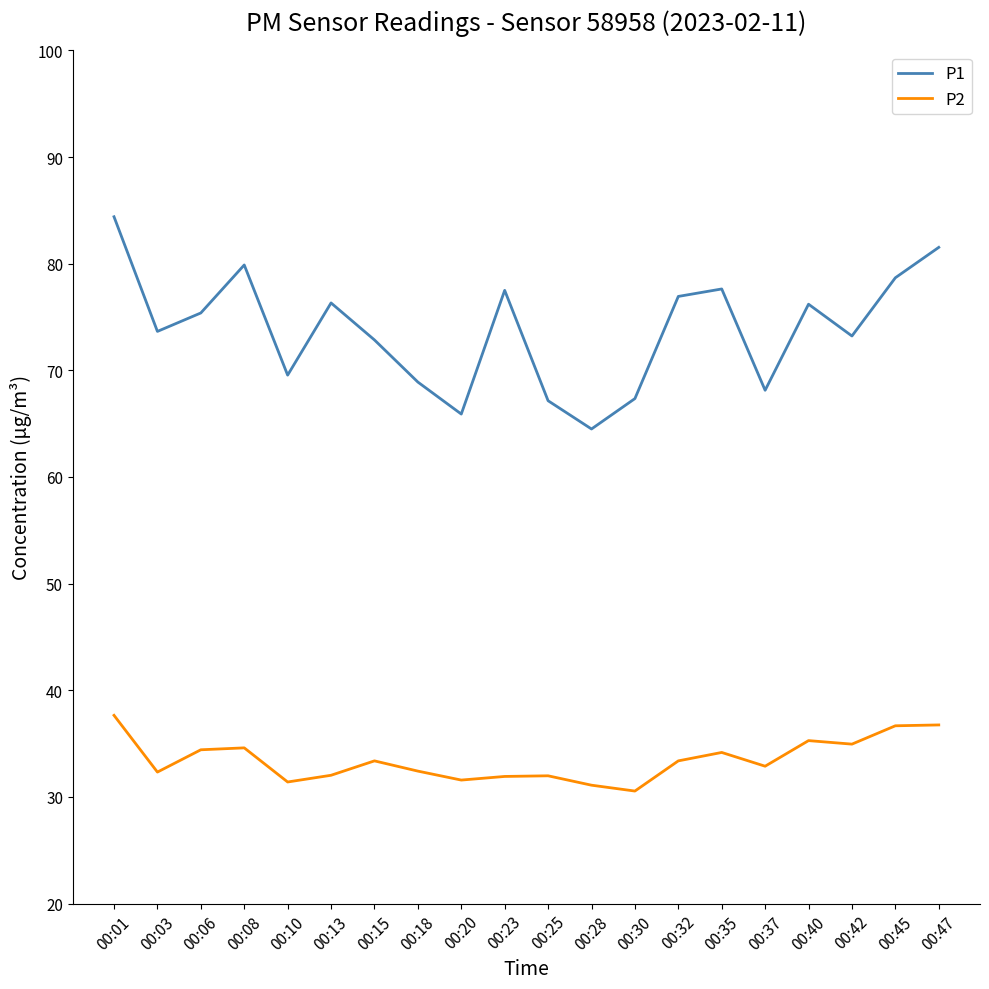

What is the difference between the maximum and minimum values in the P1 series?

19.9